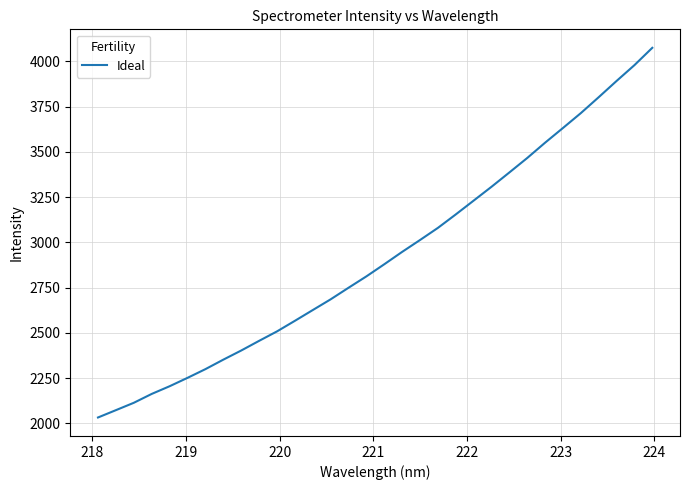

What is the minimum value shown in the chart?

2032.8